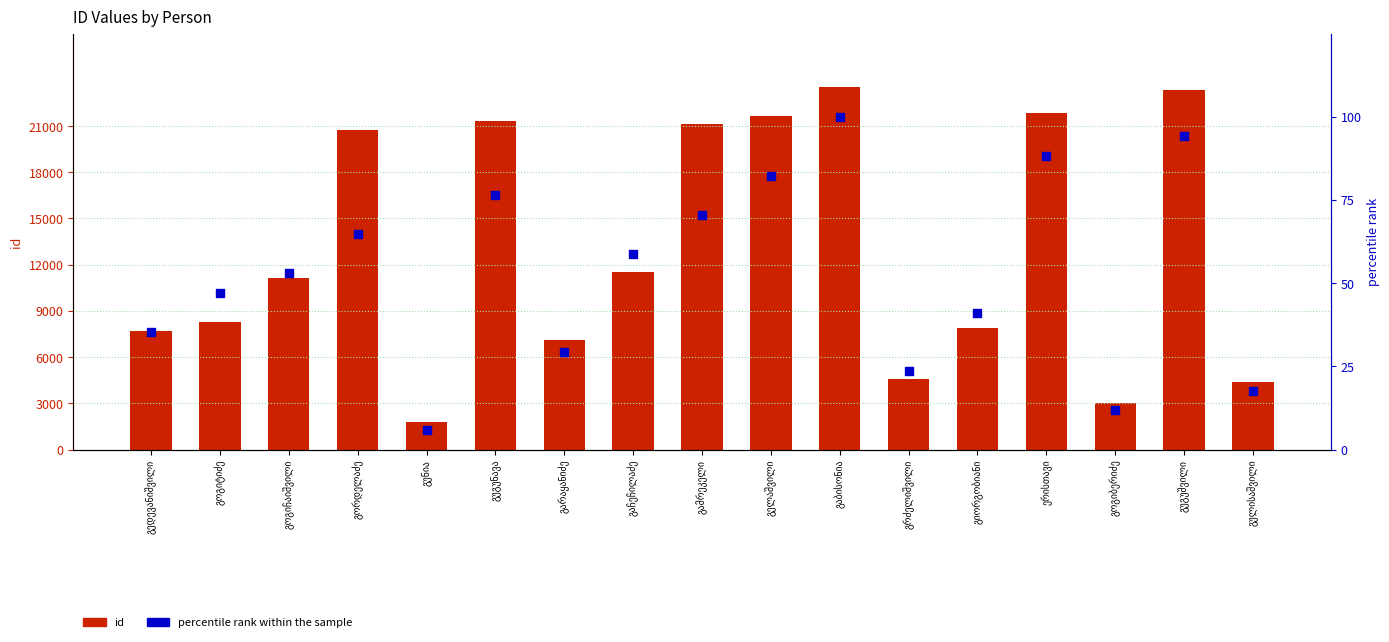

Which series contains the highest Y value?

id